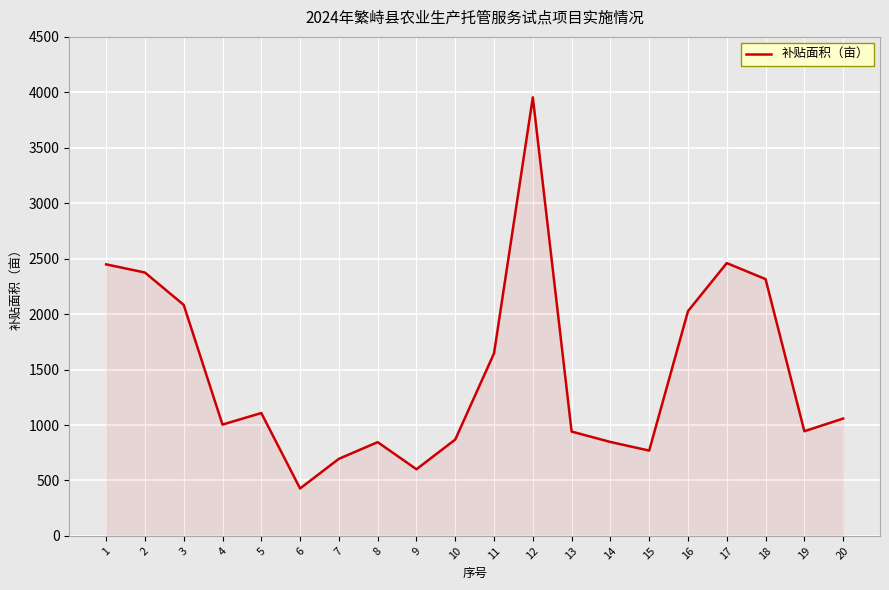

How many series are shown in this chart?

1